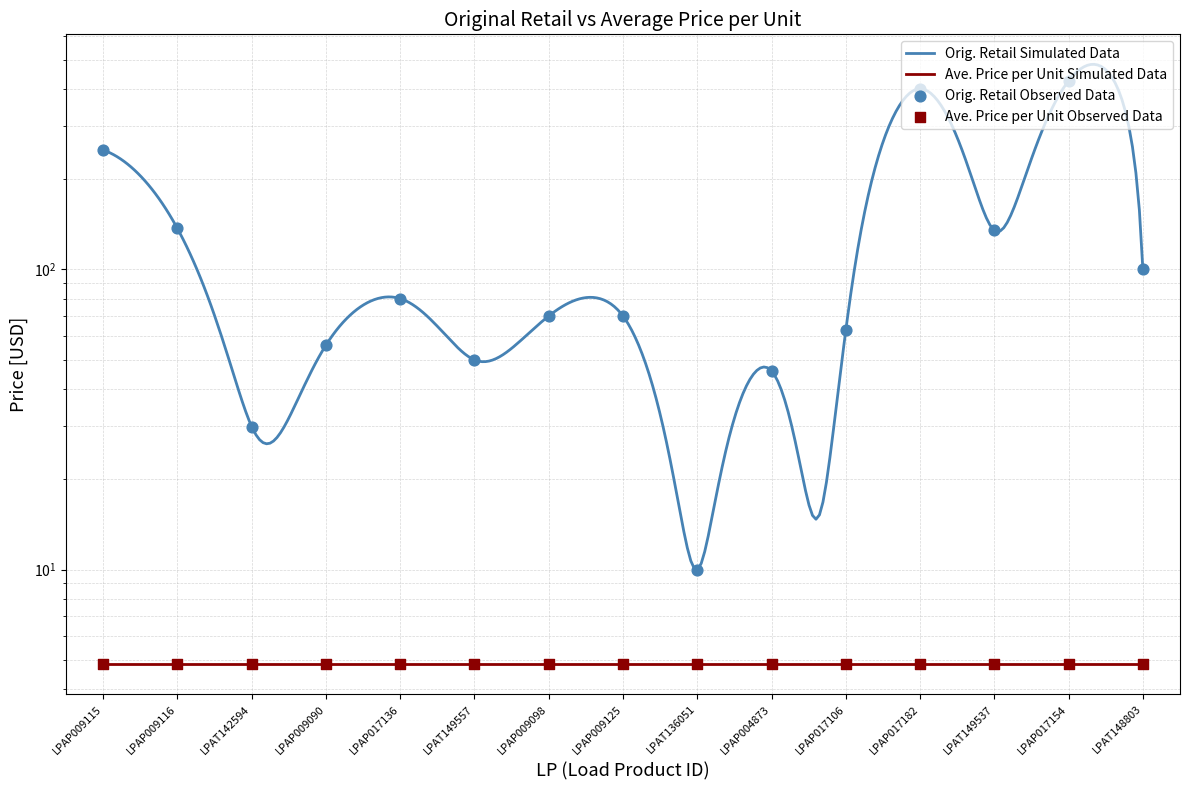

Between LPAT149537 and LPAP017106, which is larger?

LPAT149537